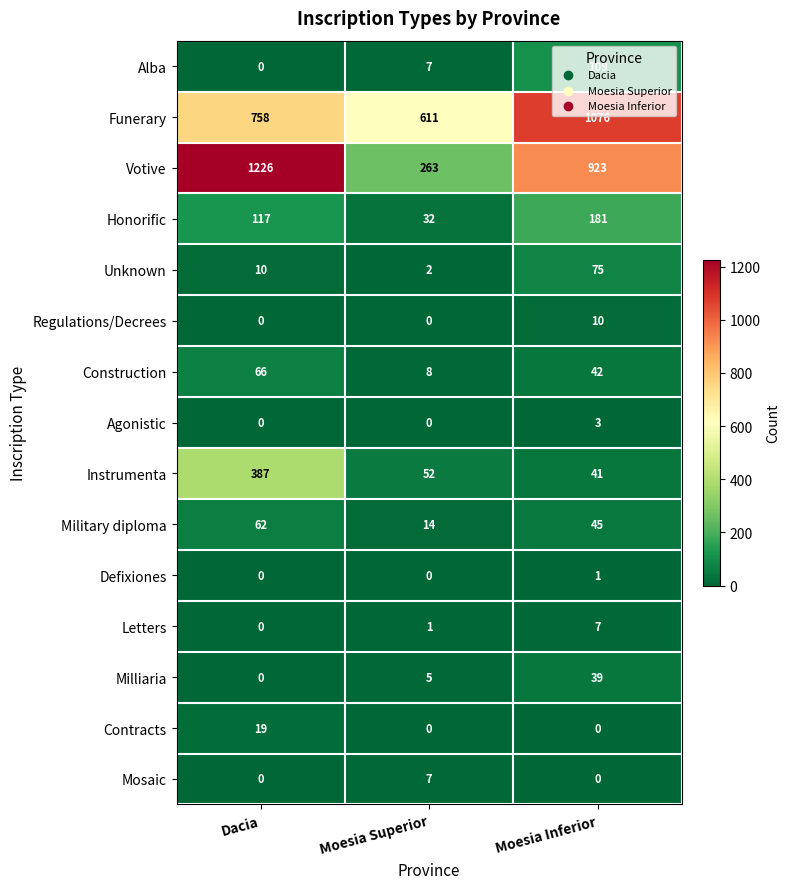

How many distinct data groups are displayed?

15